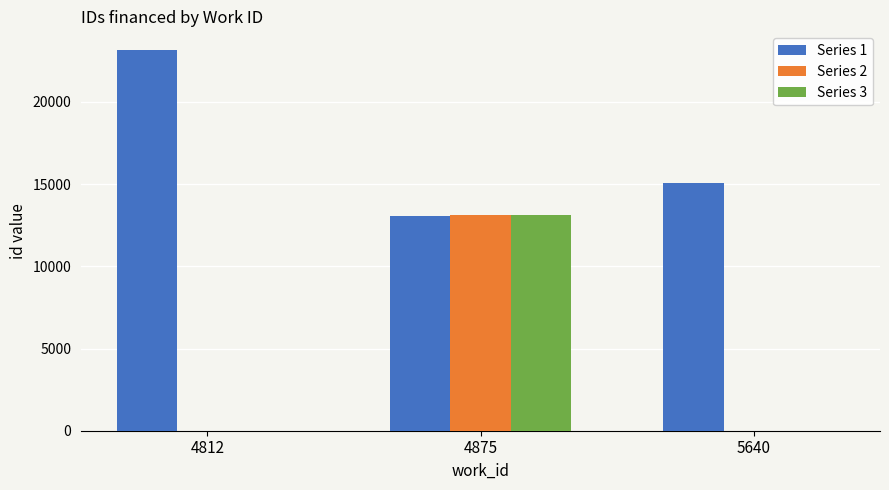

Which series changed the most between 4812 and 5640?

Series 1